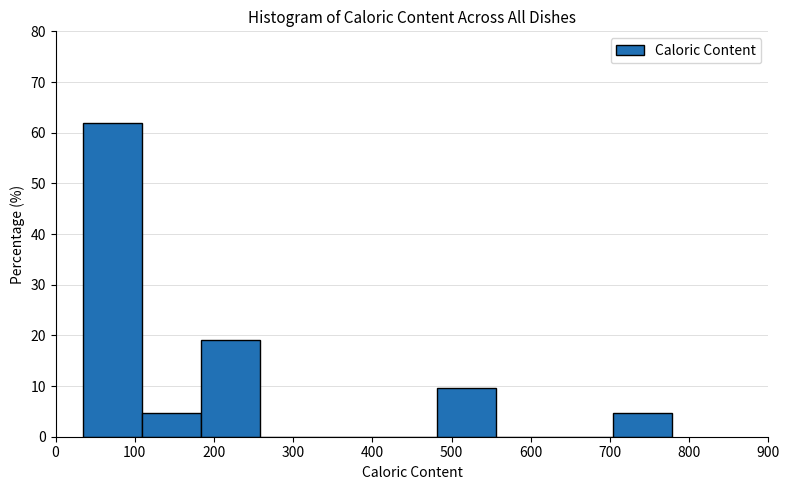

What is the height of the bar covering 480 to 560 on the x-axis? Neither the bar edges nor the heights are printed on the chart, so give them approximately, as read against the axes.

10